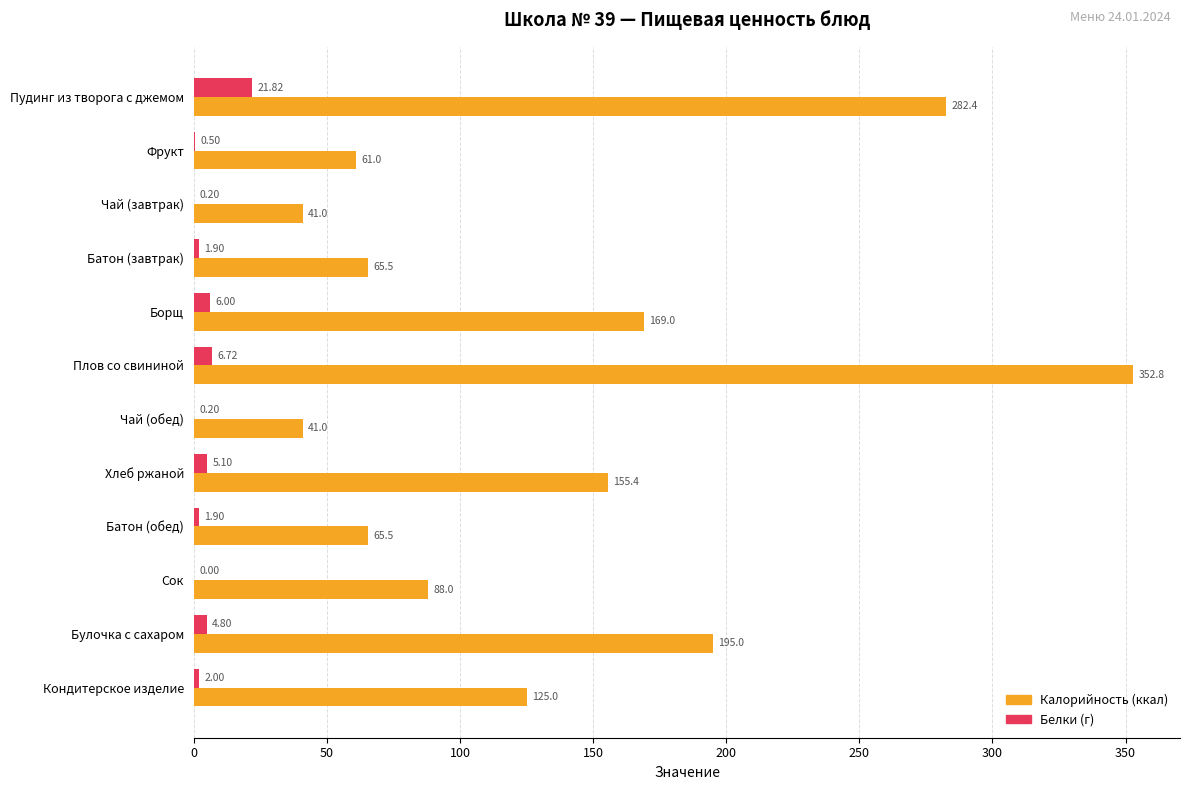

At which label is Калорийность (ккал) closest to 196?

Булочка с сахаром